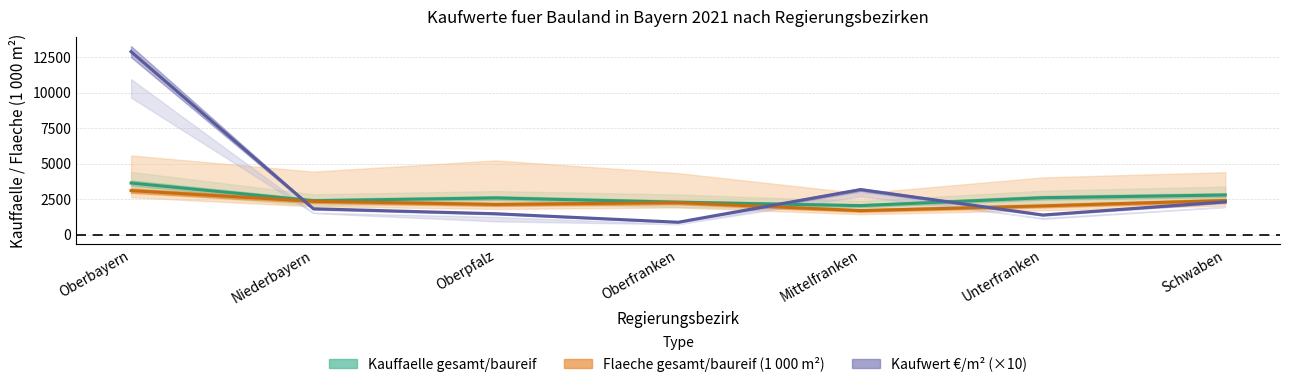

What is the lowest value of the Flaeche_baureif series?

1701.0